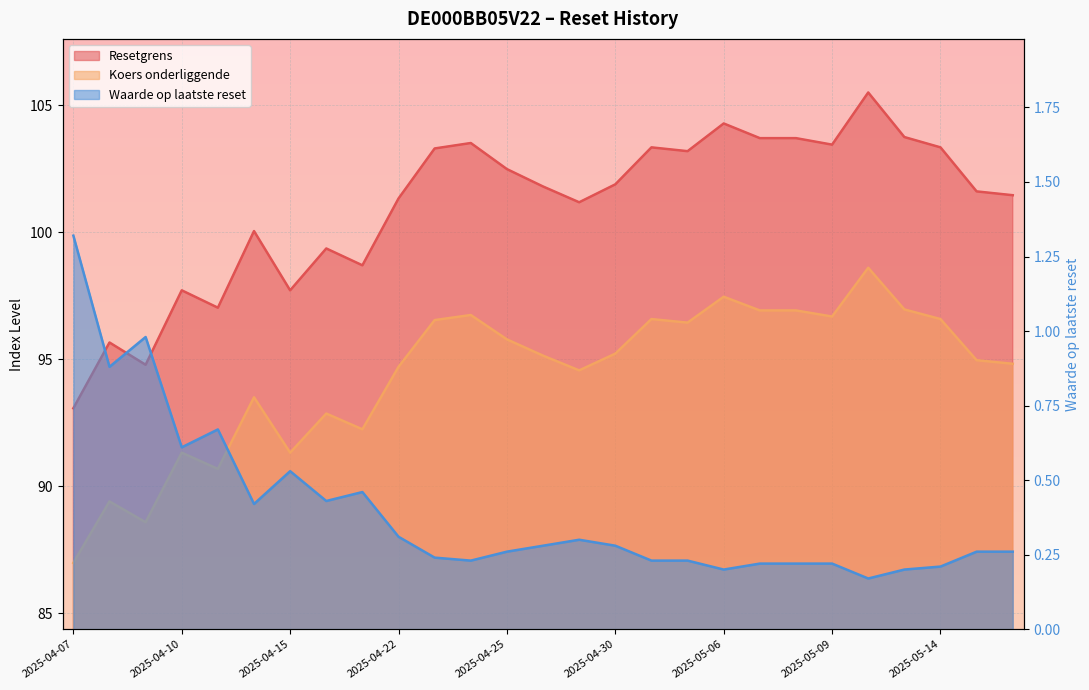

Where is the first local minimum for Resetgrens?

2025-04-09